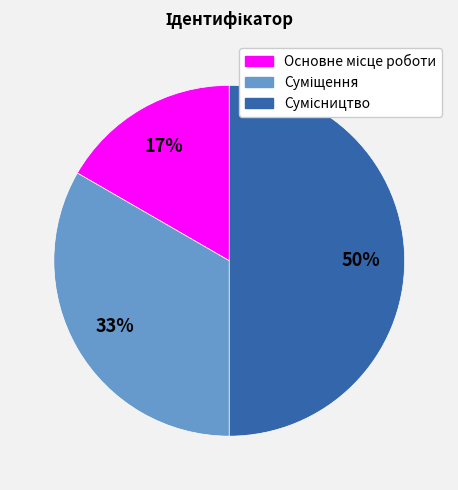

To the nearest percent, what is the difference between the largest and smallest slice percentages?

33%